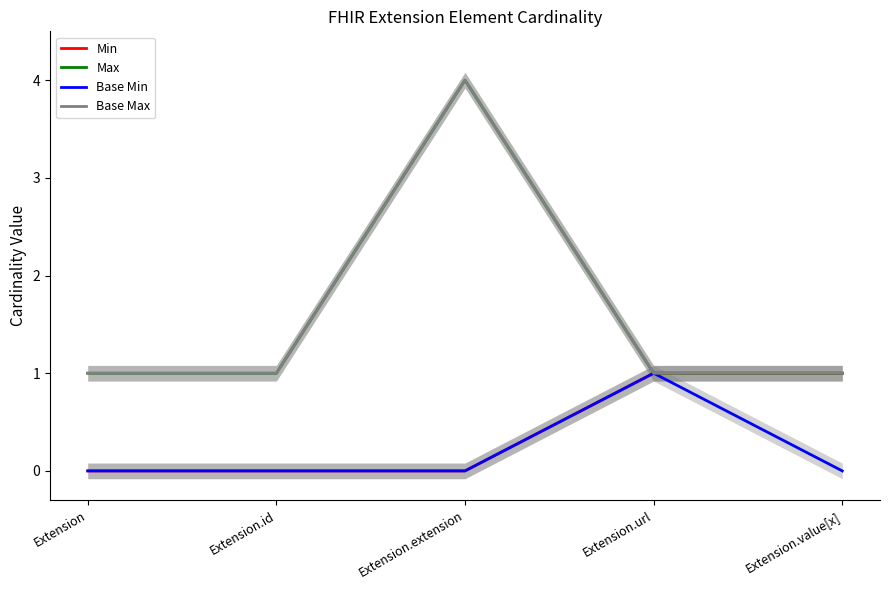

What is the value of the Base Max point at the 5th from the left?

1